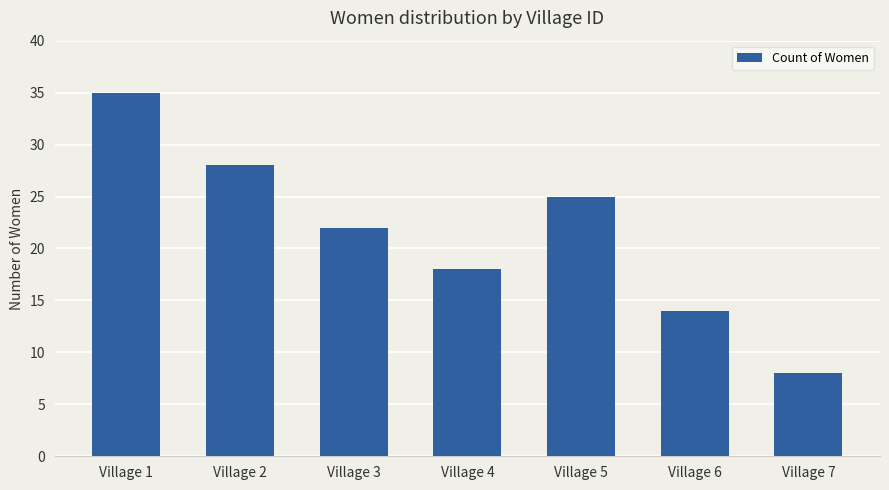

What is the greatest value displayed?

35